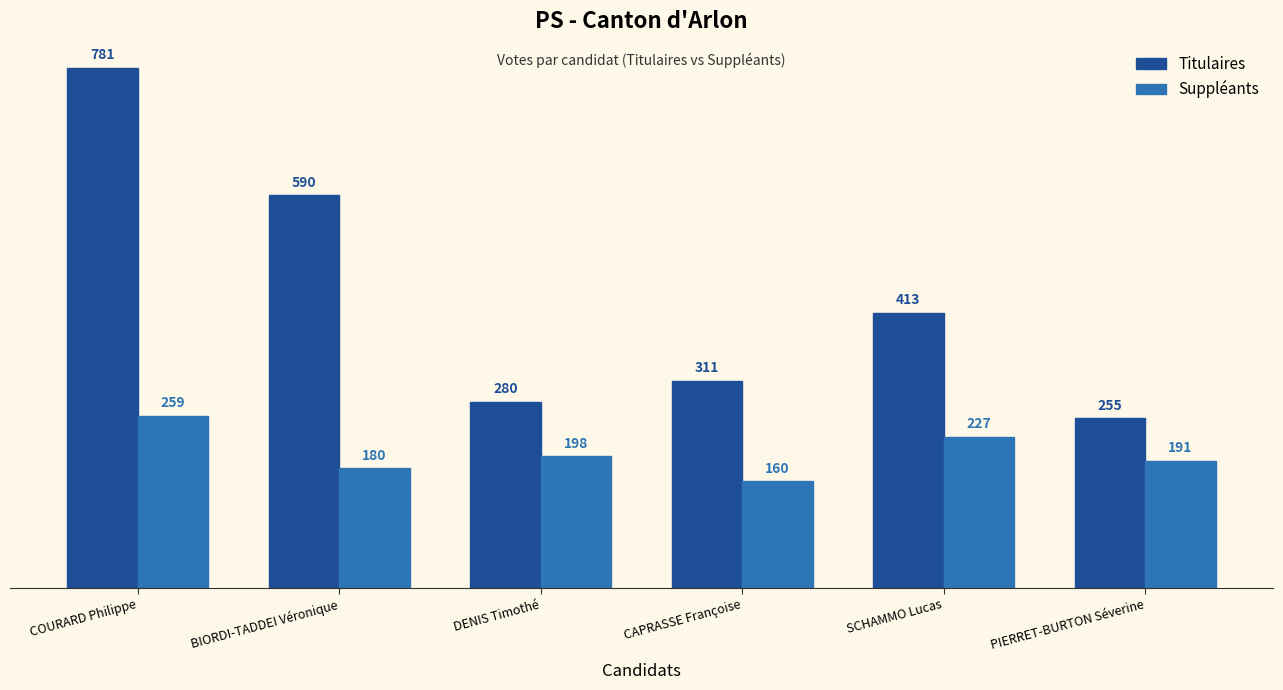

The Suppléants series shows 198 at DENIS Timothé. True or false?

True